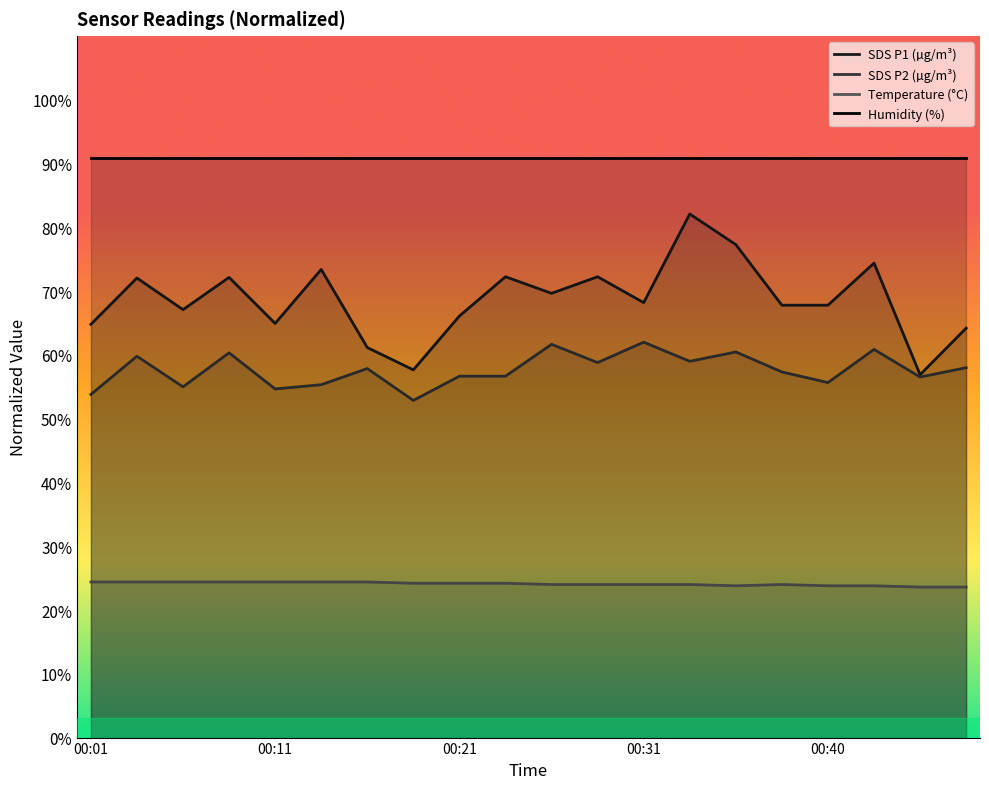

At 15, list the series in order from largest to smallest.

Humidity (%), SDS P1 (µg/m³), SDS P2 (µg/m³), Temperature (°C)